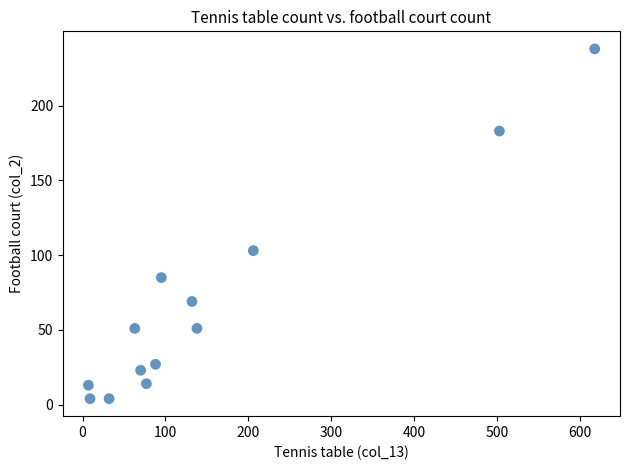

What Y value in the scatter plot is closest to 121?

103